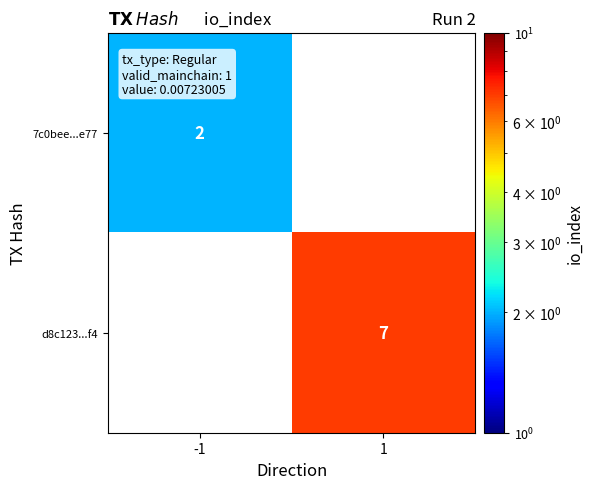

How many distinct data groups are displayed?

2